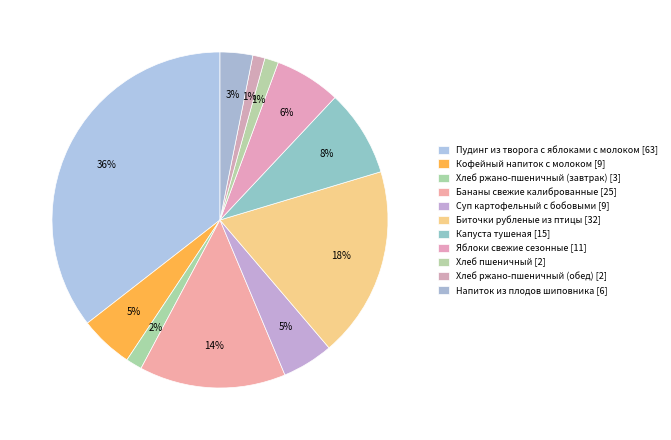

Between Хлеб пшеничный and Суп картофельный с бобовыми, which is larger?

Суп картофельный с бобовыми